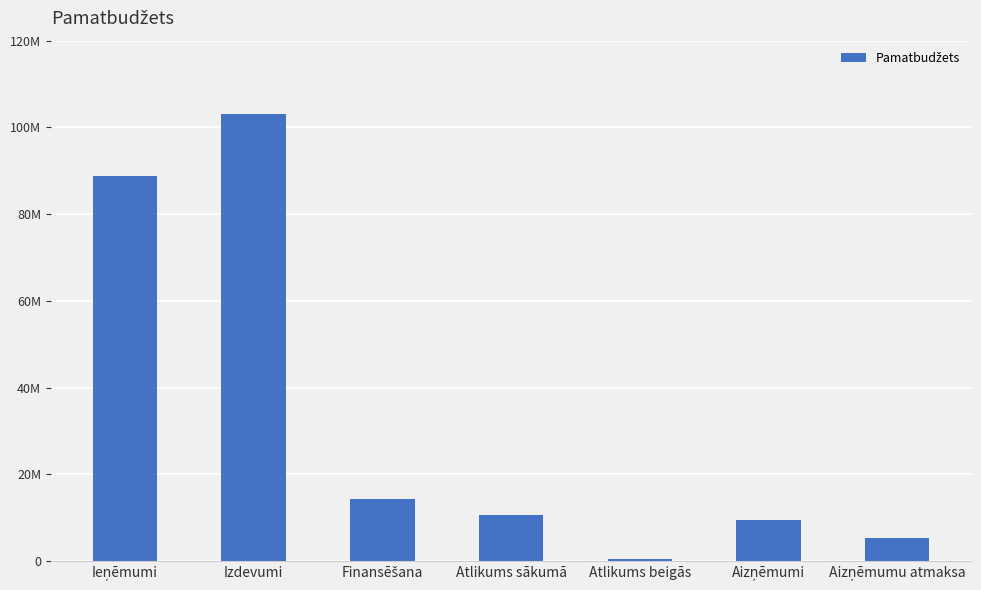

Does the chart contain any negative values?

No